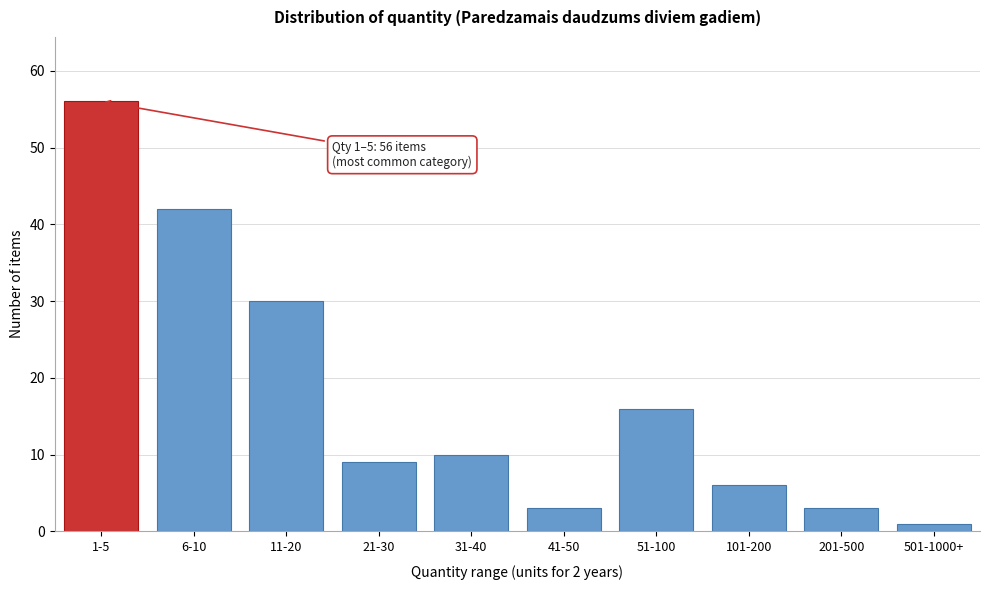

Reading right to left, list all the values displayed in this chart.

501-1000+=1	201-500=3	101-200=6	51-100=16	41-50=3	31-40=10	21-30=9	11-20=30	6-10=42	1-5=56